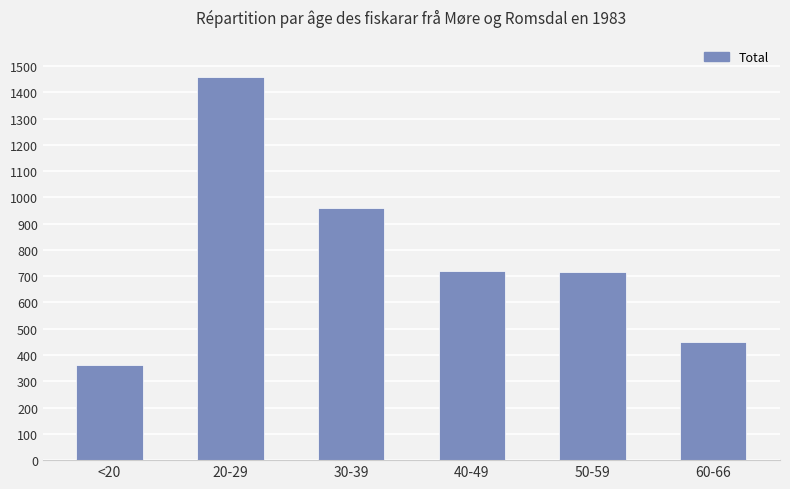

Which category has the highest value across all series?

20-29